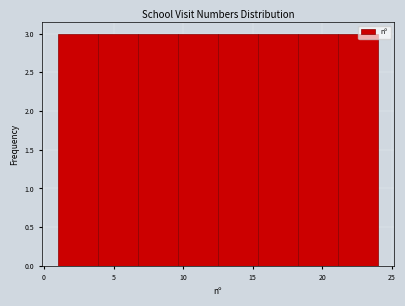

What is the height of the bar covering 21.0 to 24.0 on the x-axis? Neither the bar edges nor the heights are printed on the chart, so give them approximately, as read against the axes.

3